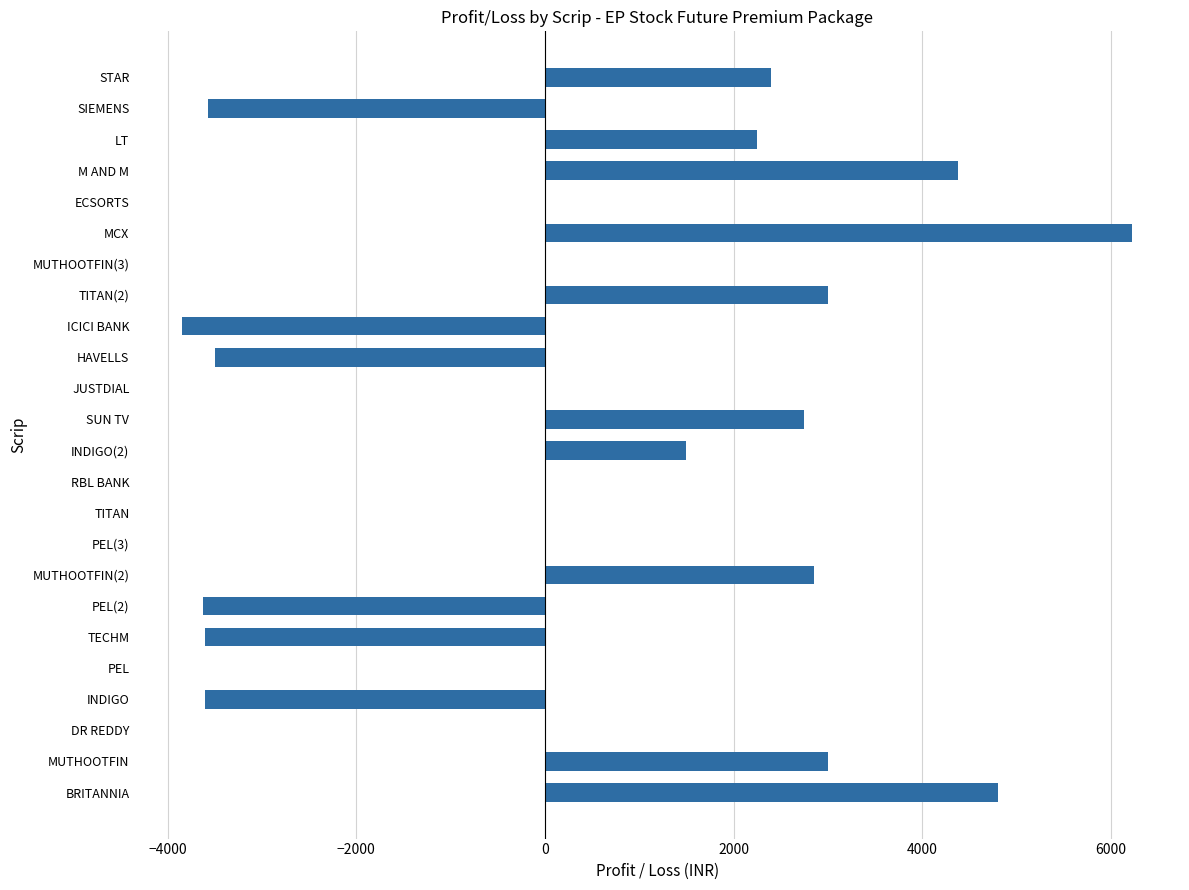

Where is the data nearest to the value 1189?

INDIGO(2)